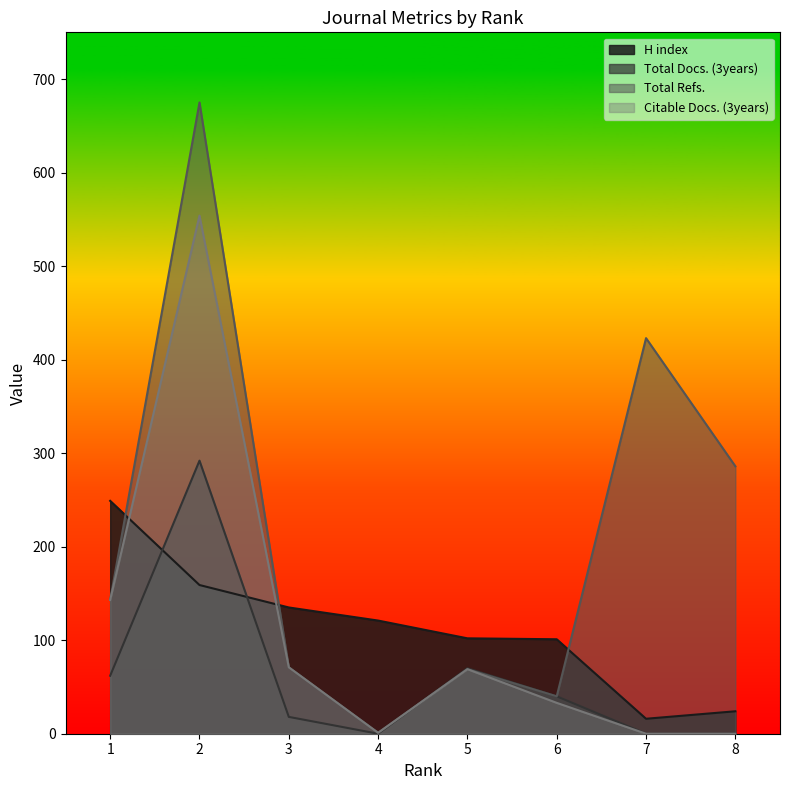

Reading left to right, what are all the values shown in this chart?

H index: 1=249	2=159	3=135	4=121	5=102	6=101	7=16	8=24
Total Docs. (3years): 1=62	2=292	3=18	4=0	5=70	6=40	7=0	8=0
Total Refs.: 1=143	2=675	3=71	4=1	5=69	6=40	7=423	8=286
Citable Docs. (3years): 1=143	2=554	3=71	4=1	5=69	6=33	7=0	8=0